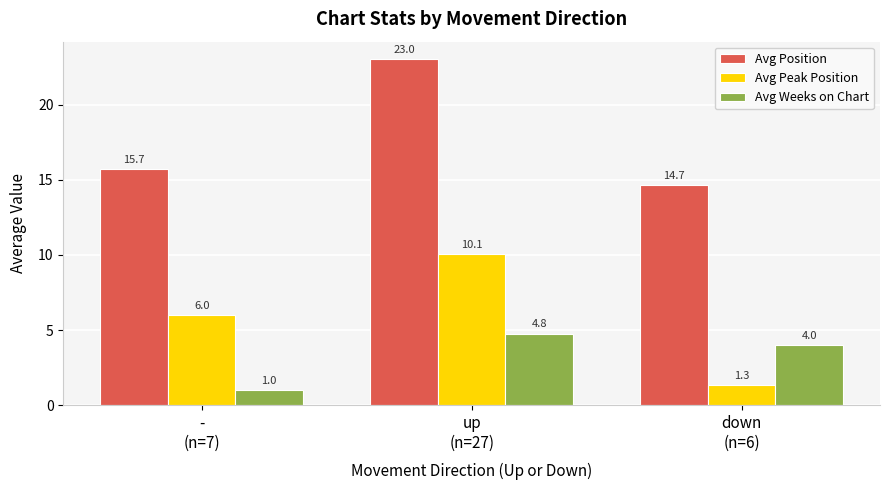

The Avg Weeks on Chart series shows 7.6 at up
(n=27). True or false?

False